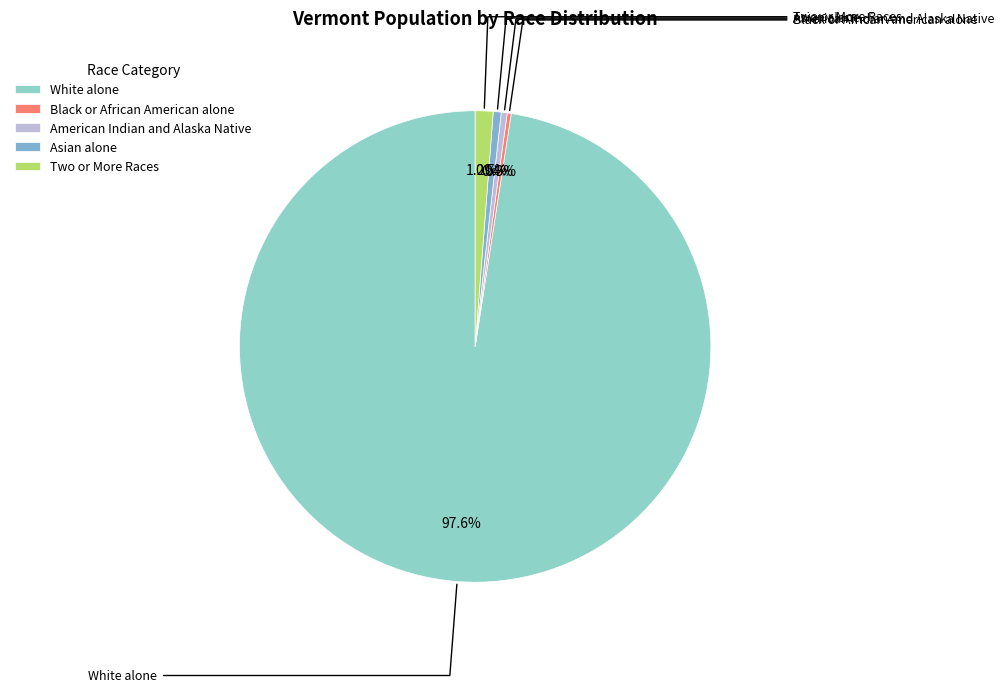

What percentage is NOT represented by Asian alone?

99.5%